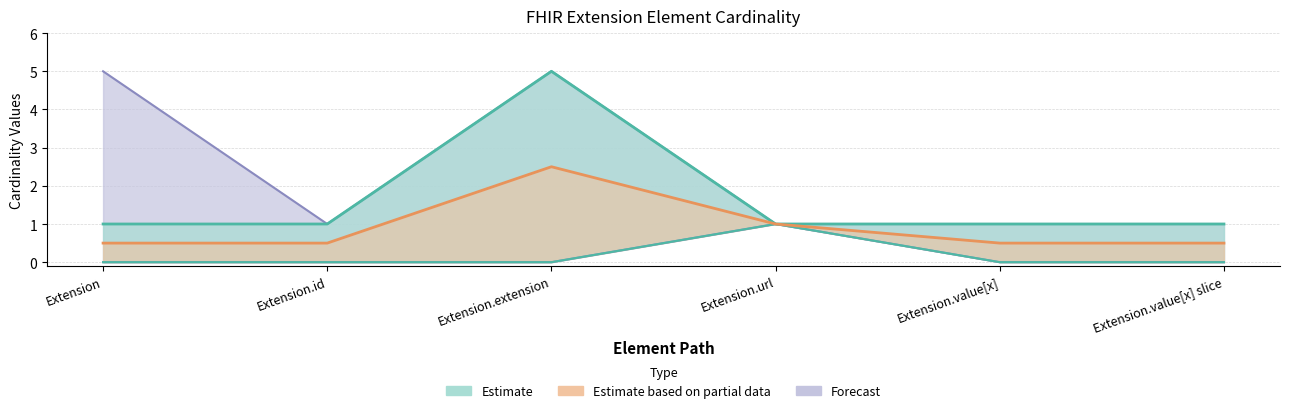

At which category does Base Min reach its first local peak?

Extension.url